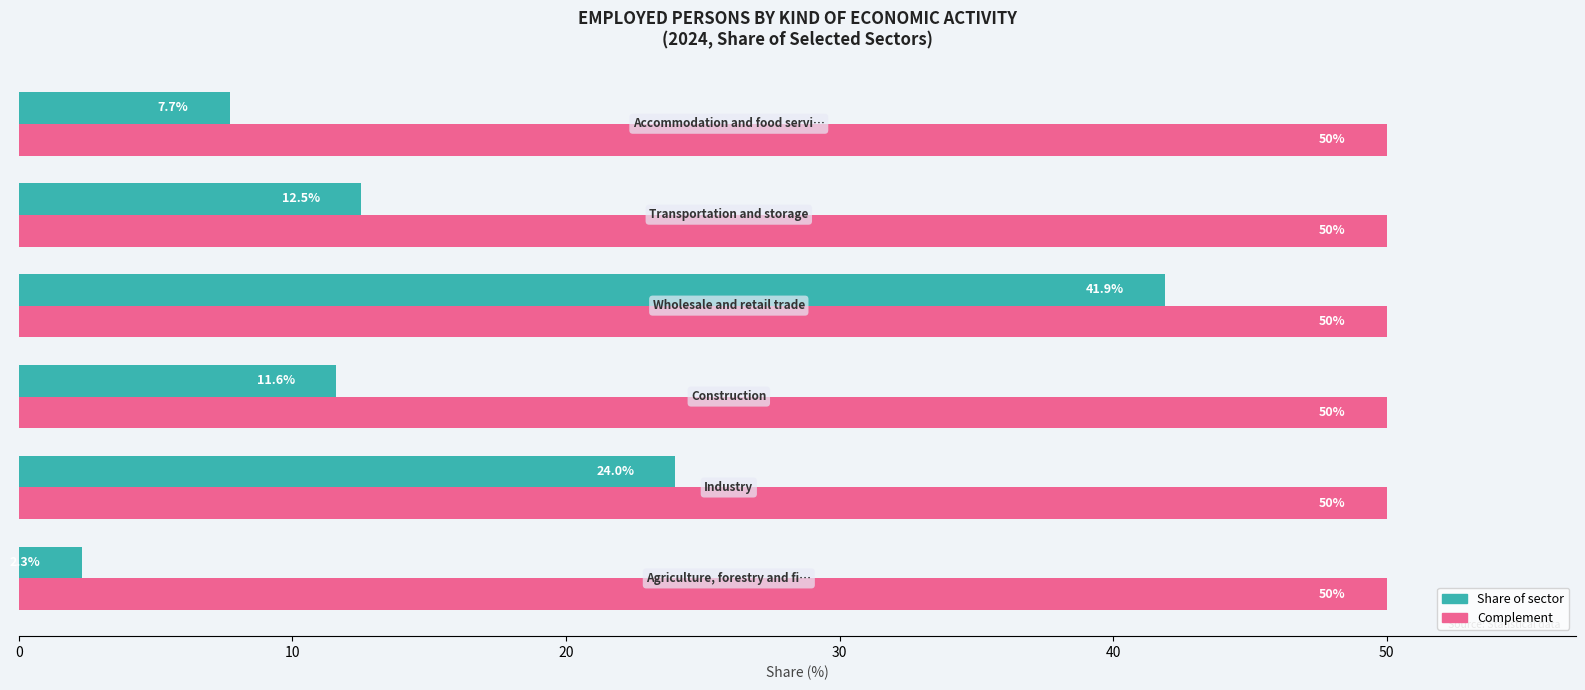

What is the minimum value shown in the chart?

2.3